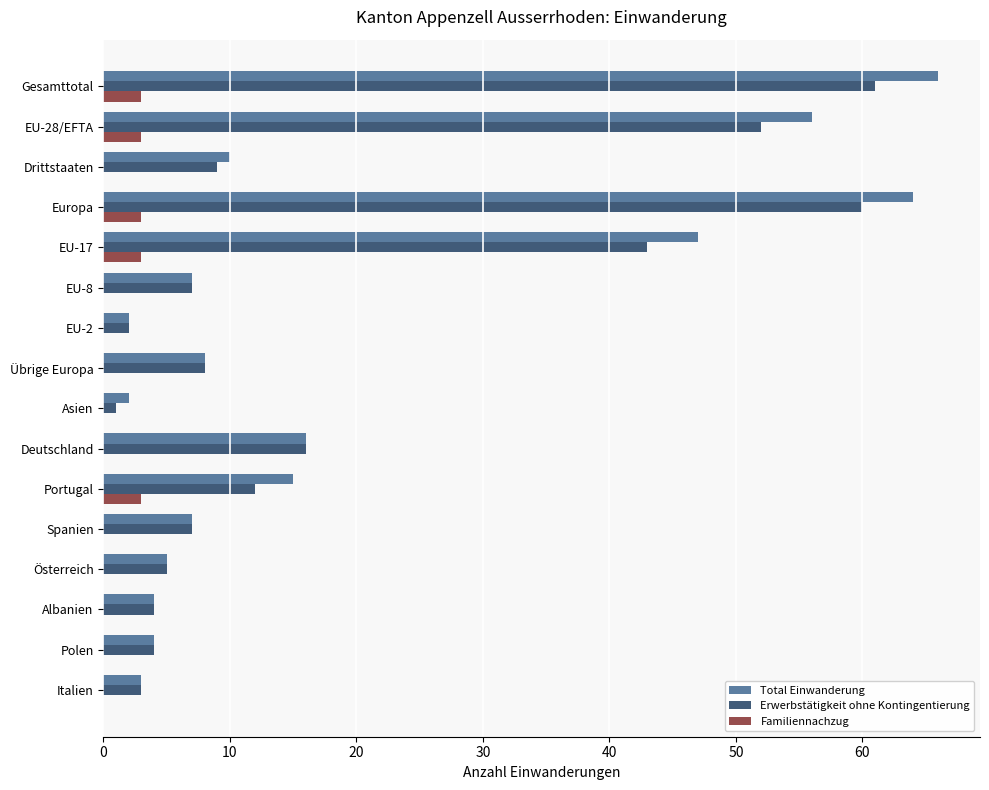

Is it true that Total Einwanderung equals 16 at Gesamttotal?

False